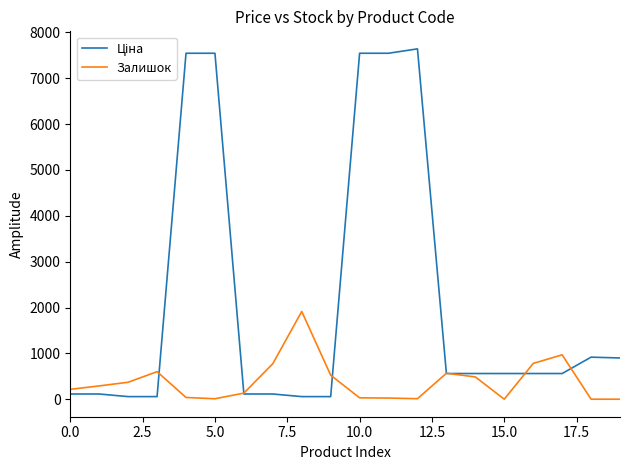

What is the highest value of the Залишок series?

1914.0